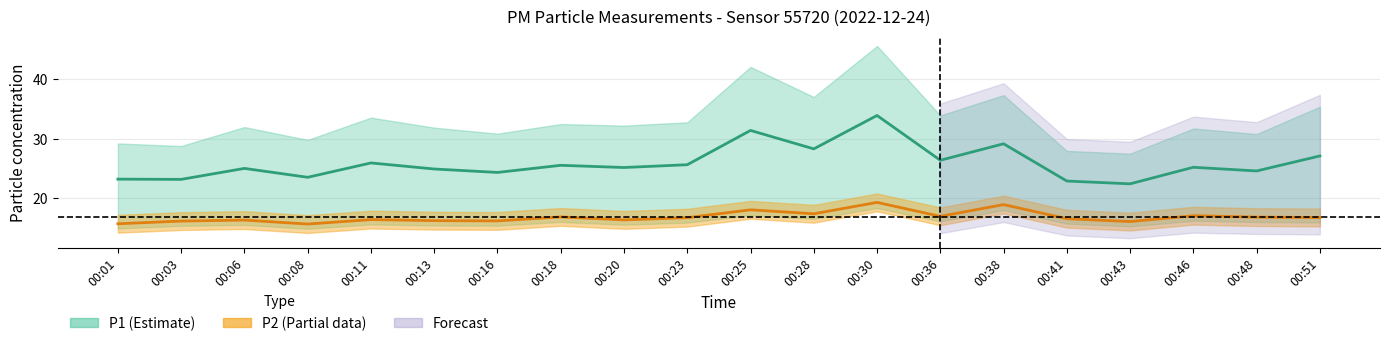

What is the approximate value of P1 at 00:38?

29.1